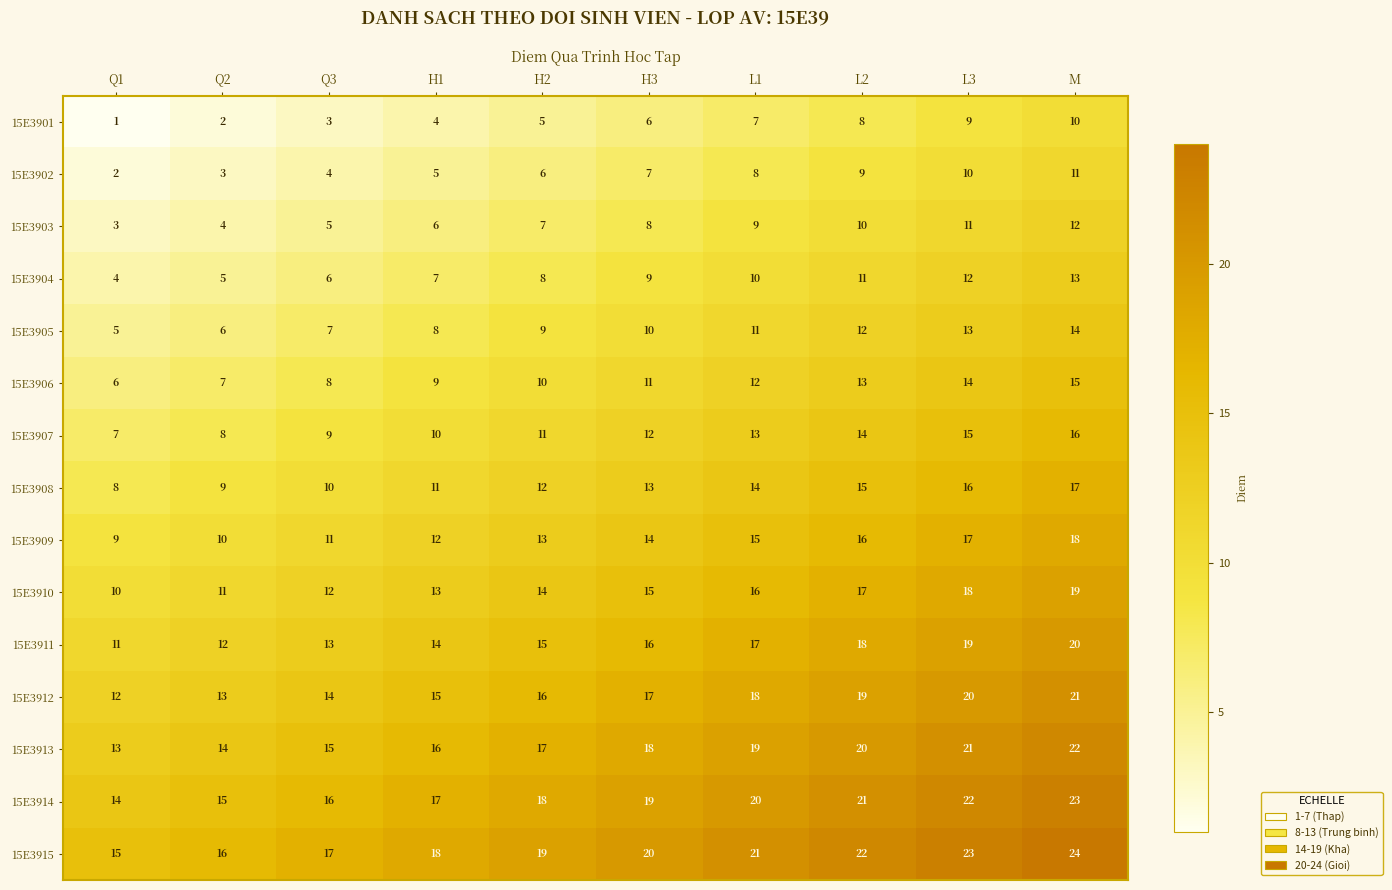

What value does the 15E3906 series have at Q3?

8